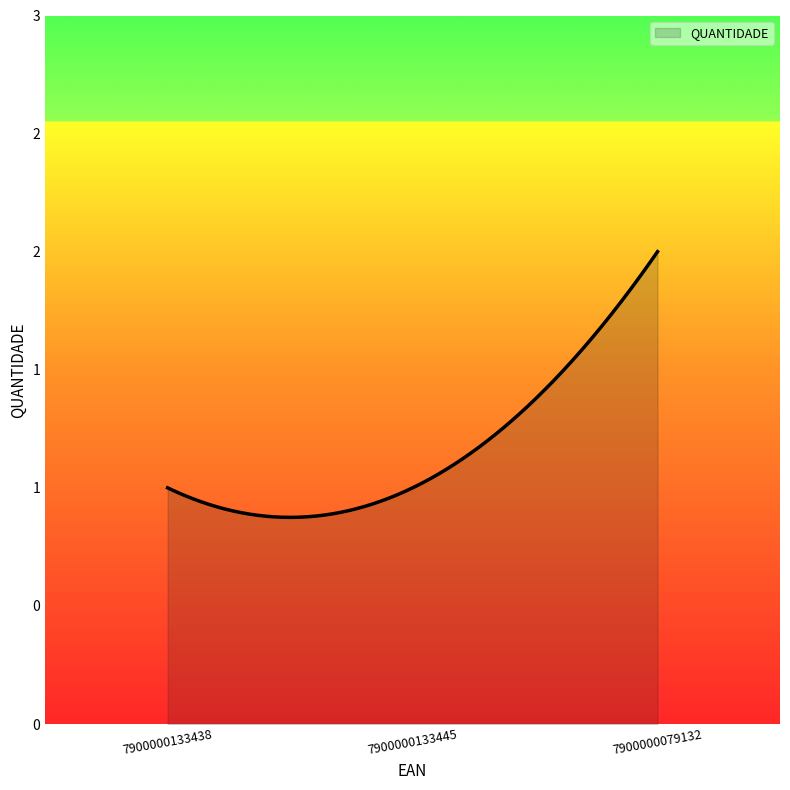

Does the chart have visible grid lines?

No